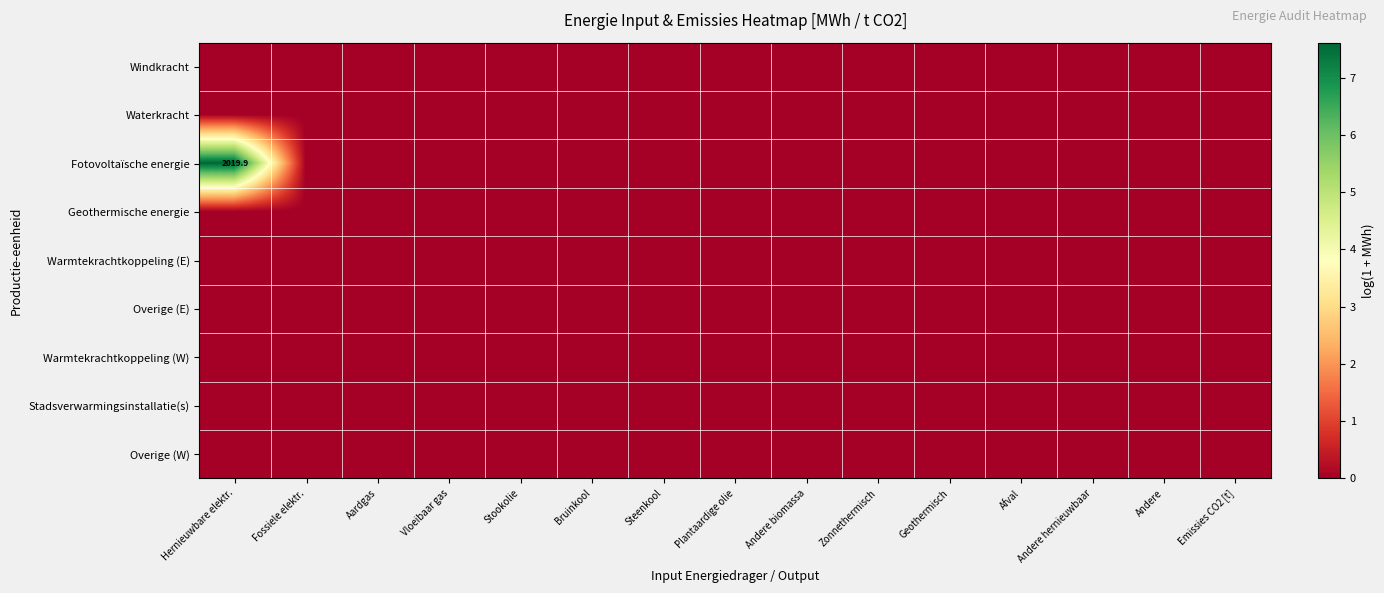

At how many categories does at least one series exceed 1?

1